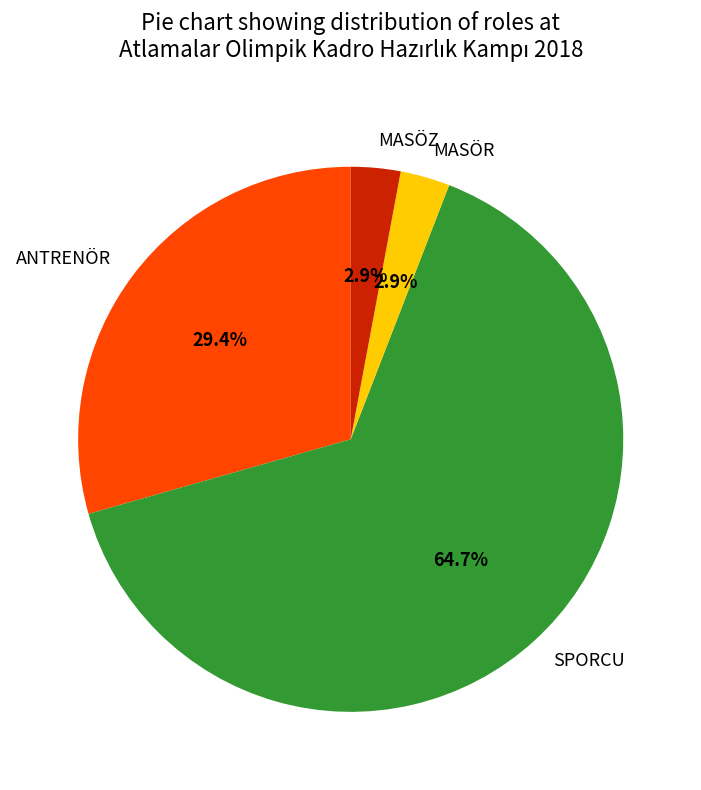

Which slice is the largest?

SPORCU